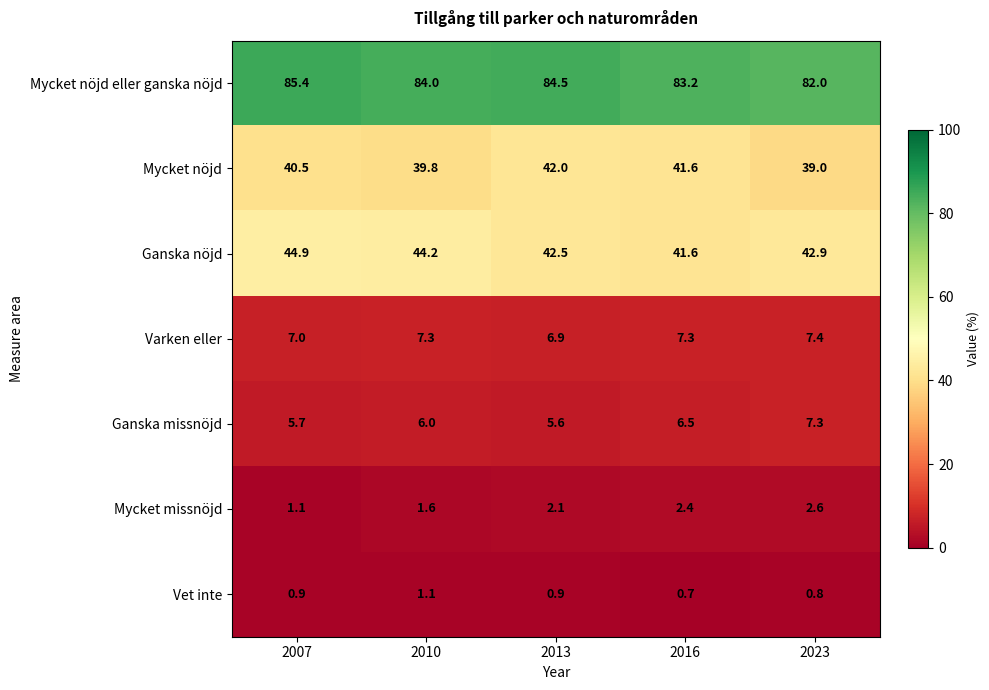

What is the sum of all Mycket missnöjd values?

9.8